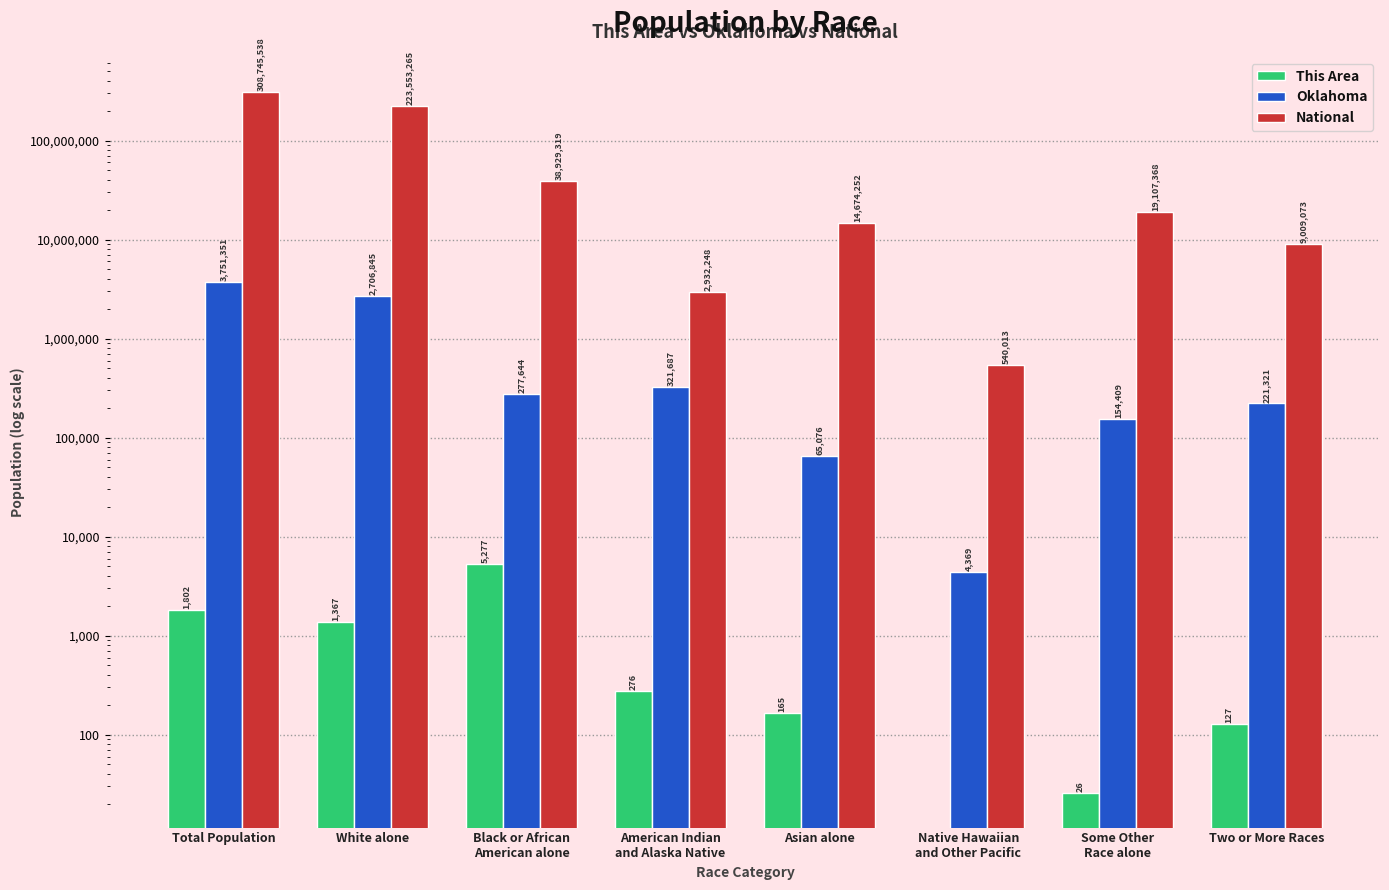

What is the label of the 7th bar from the right?

White alone